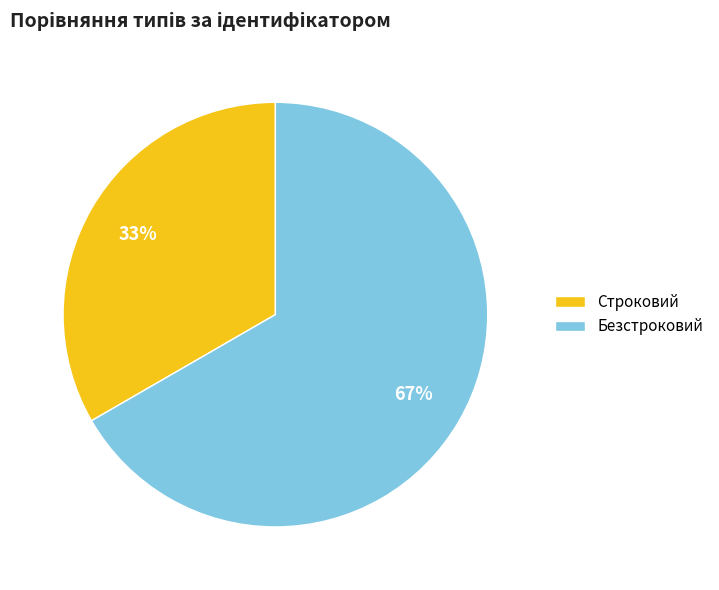

Is Безстроковий the majority of the pie?

Yes